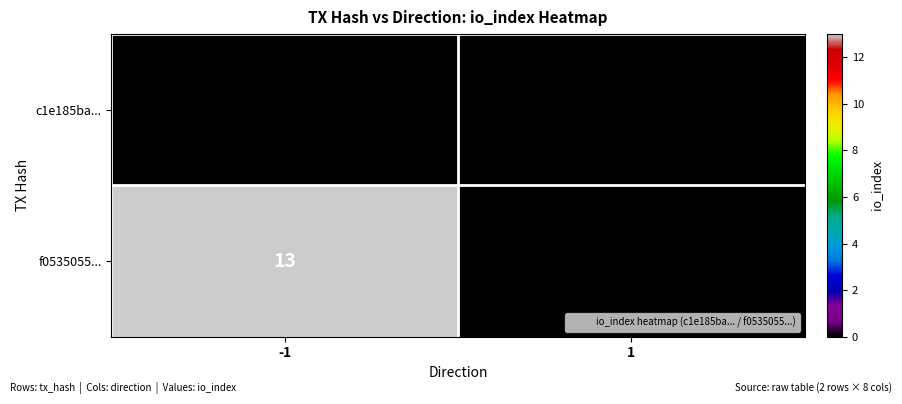

Reading right to left, list all the values displayed in this chart.

c1e185ba...: 1=0	-1=0
f0535055...: 1=0	-1=13